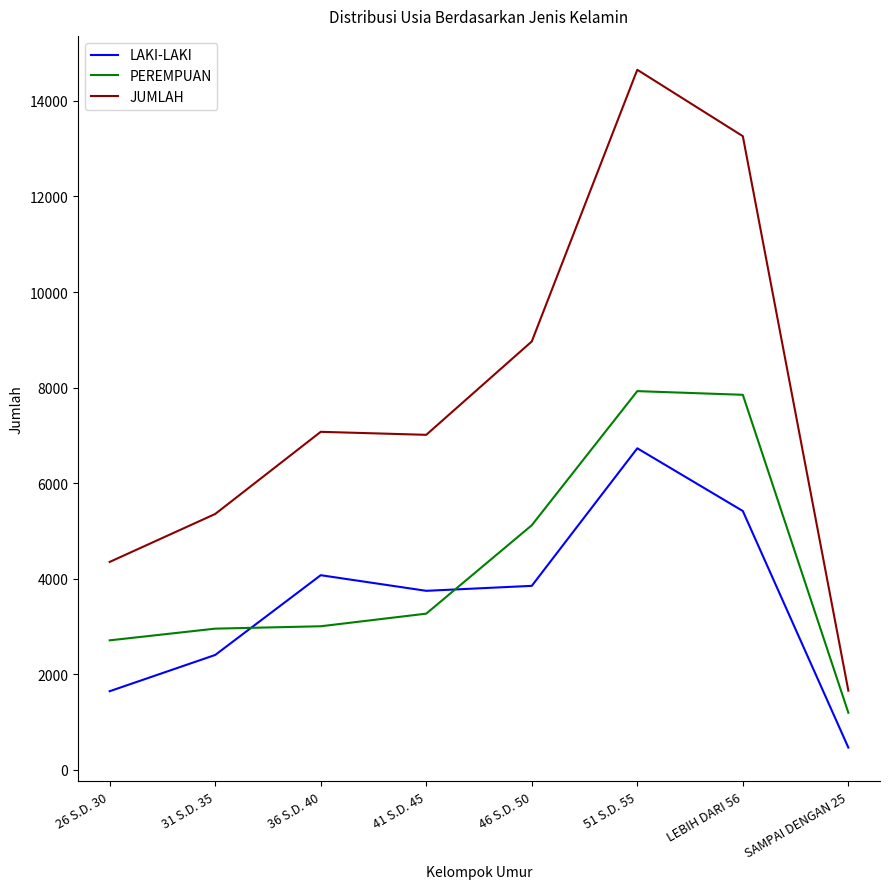

How many values in the JUMLAH series are below 7073?

4